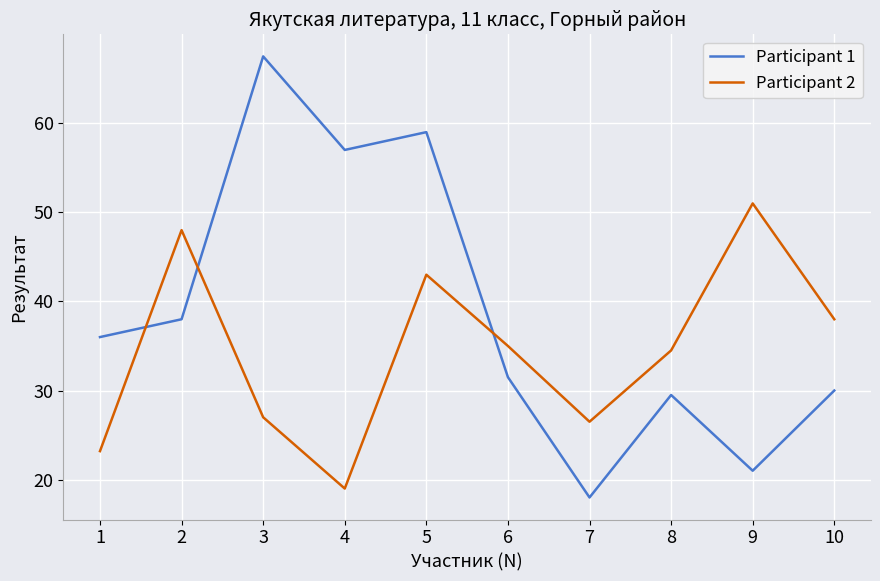

How many times do Participant 1 and Participant 2 cross each other?

3